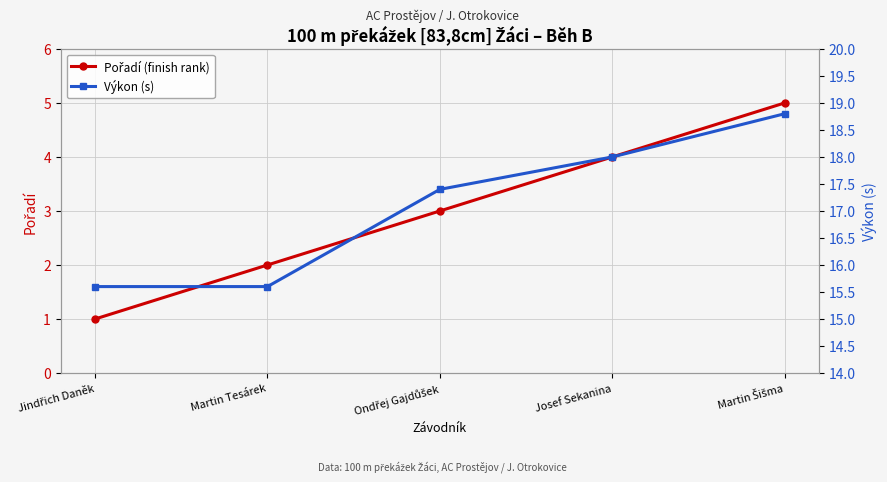

What position from the left is Martin Šišma?

5